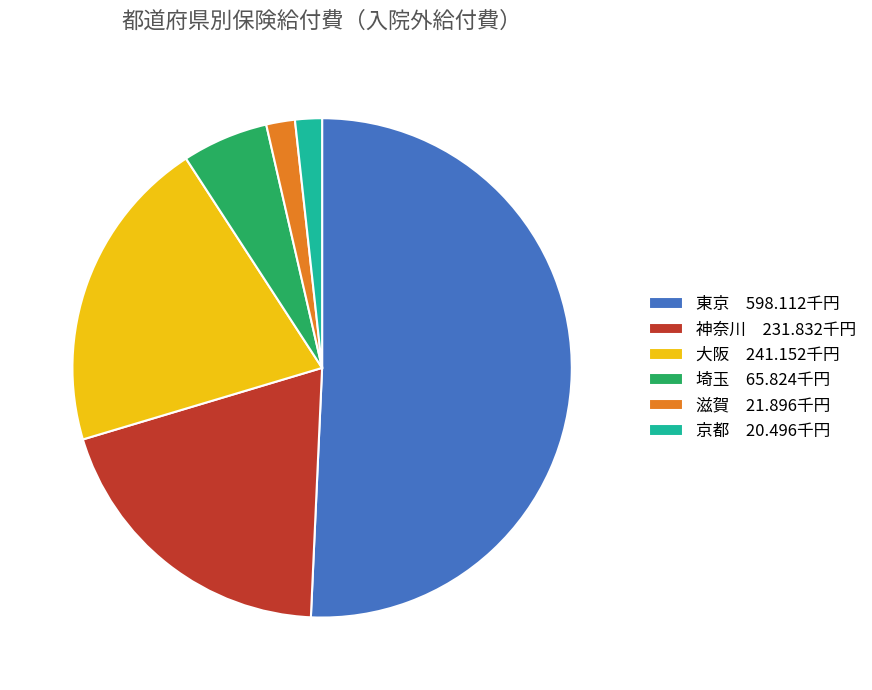

Do 東京 598.112千円 and 神奈川 231.832千円 together represent more than half of the pie?

Yes